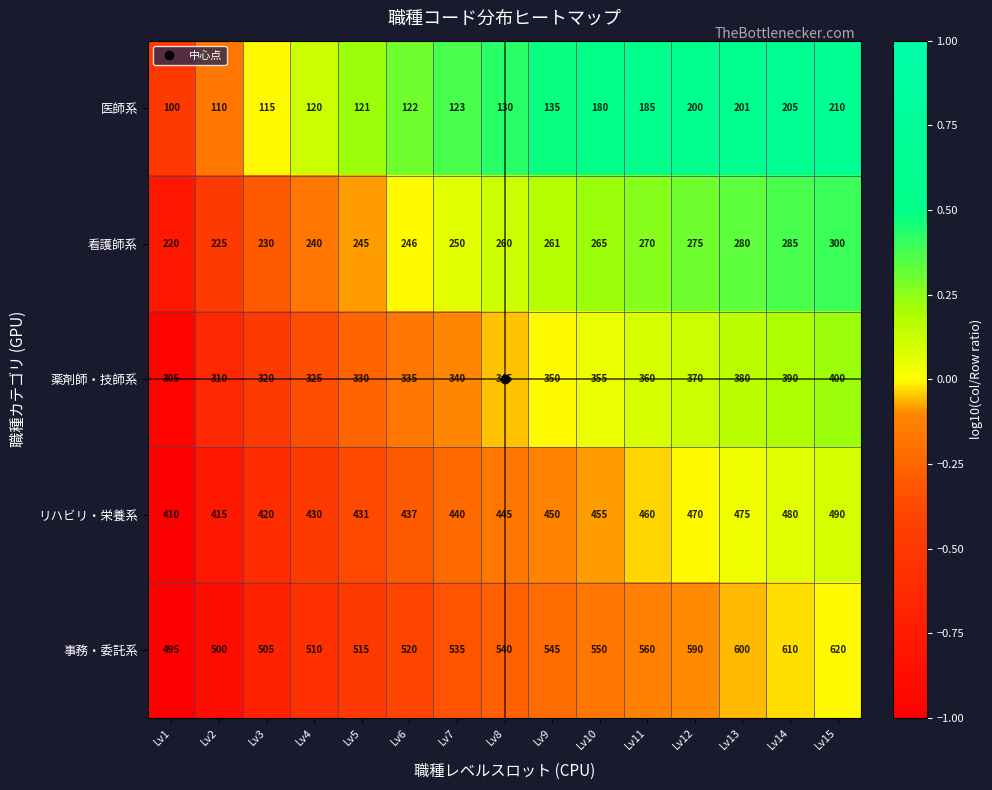

What is the maximum value for 医師系?

210